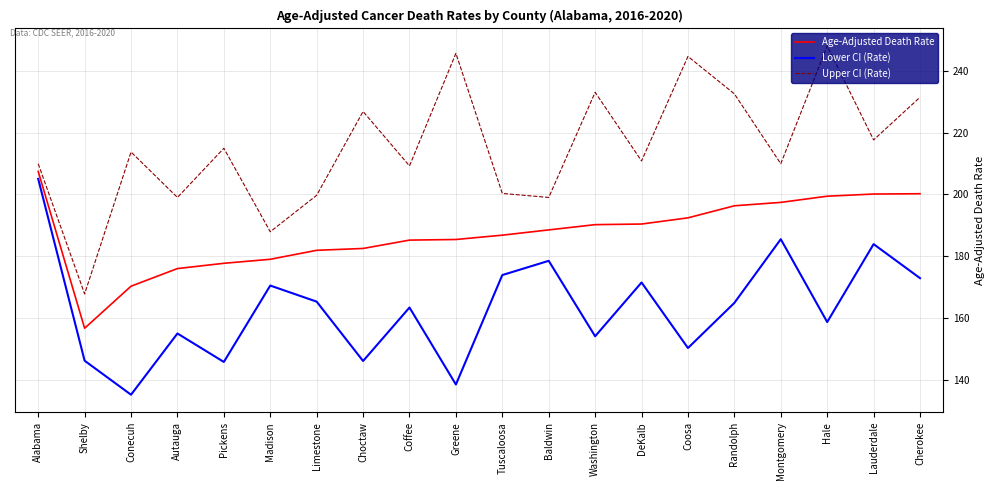

List the series in order of their overall mean, highest first.

Upper CI (Rate), Age-Adjusted Death Rate, Lower CI (Rate)